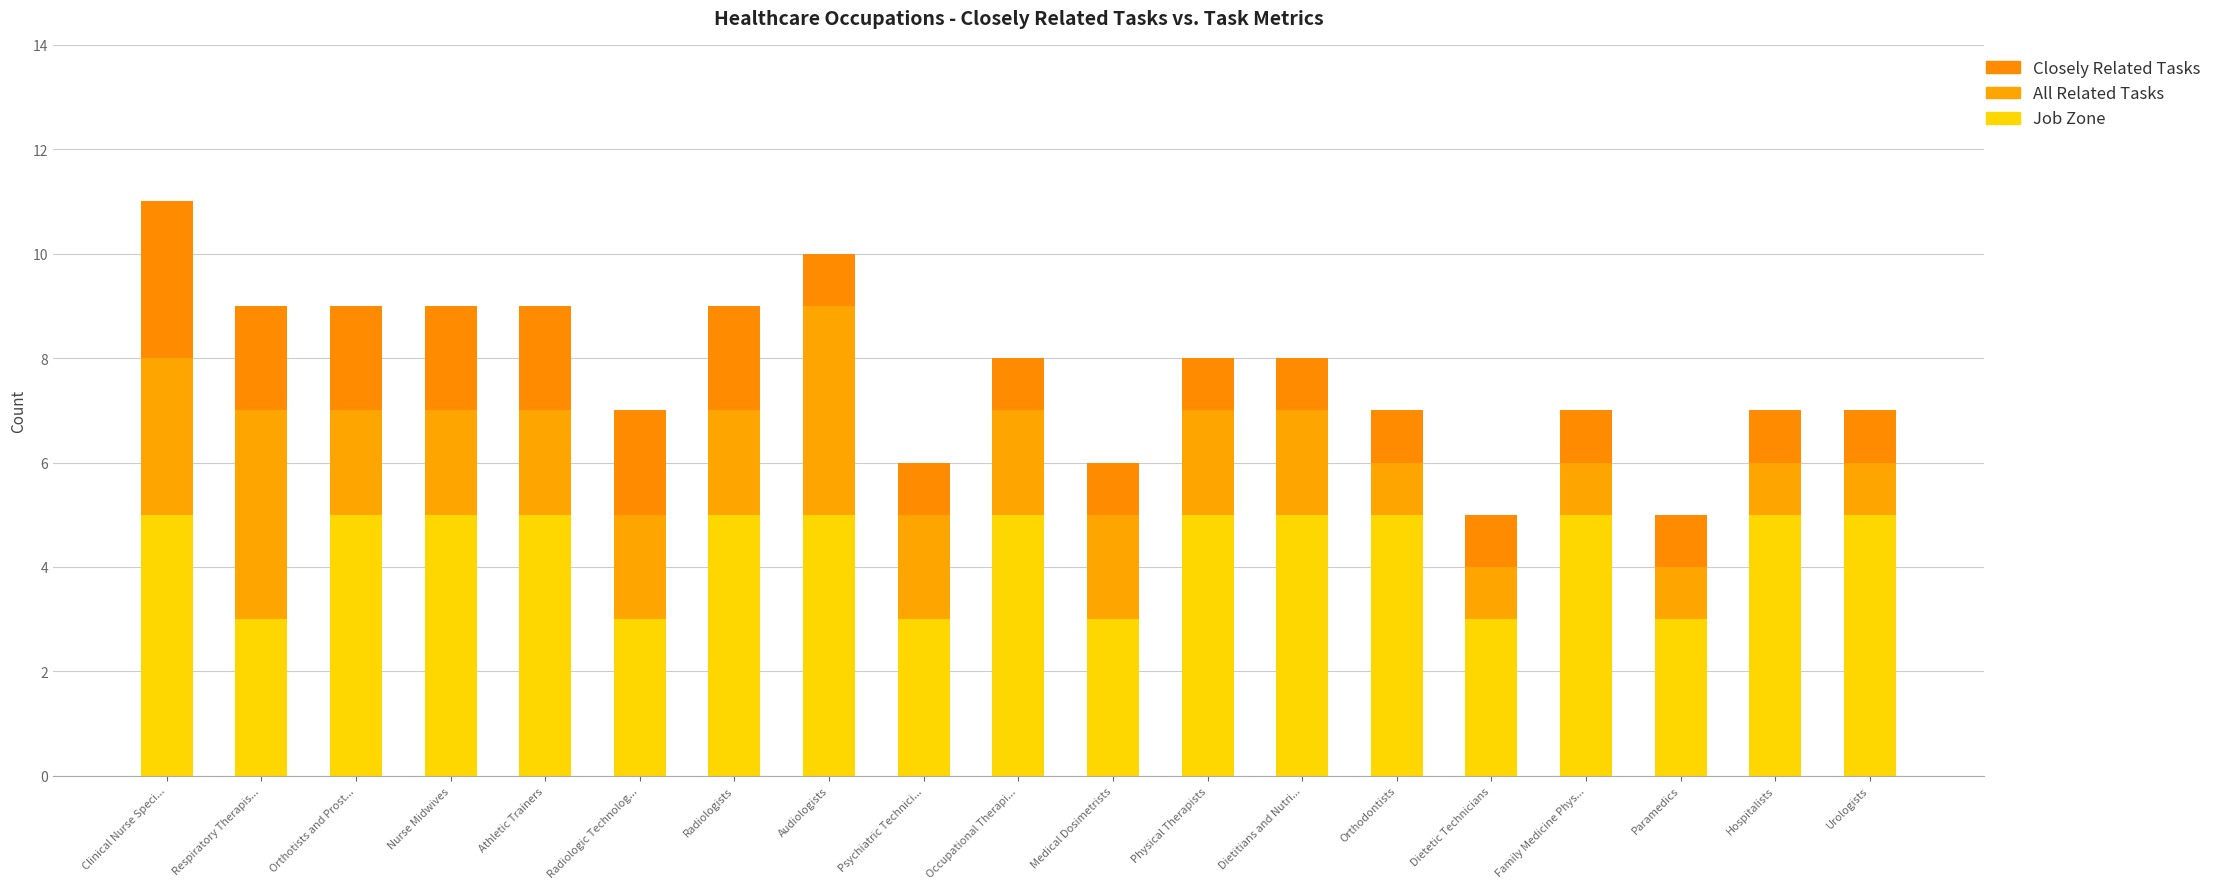

How many series are shown in this chart?

3